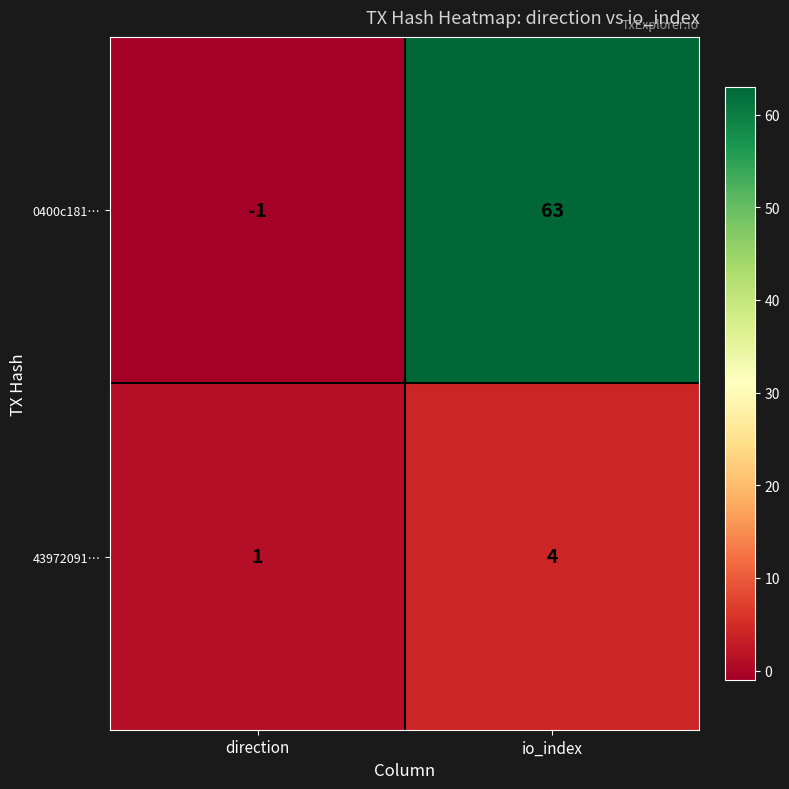

What is the difference between the 0400c181… values at io_index and direction?

64